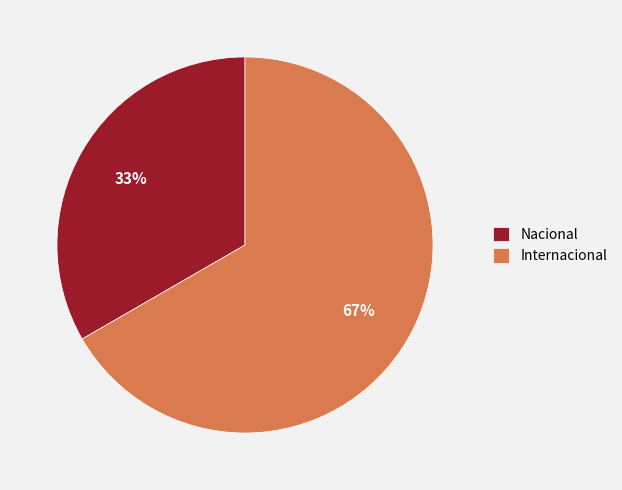

Is Internacional the majority of the pie?

Yes